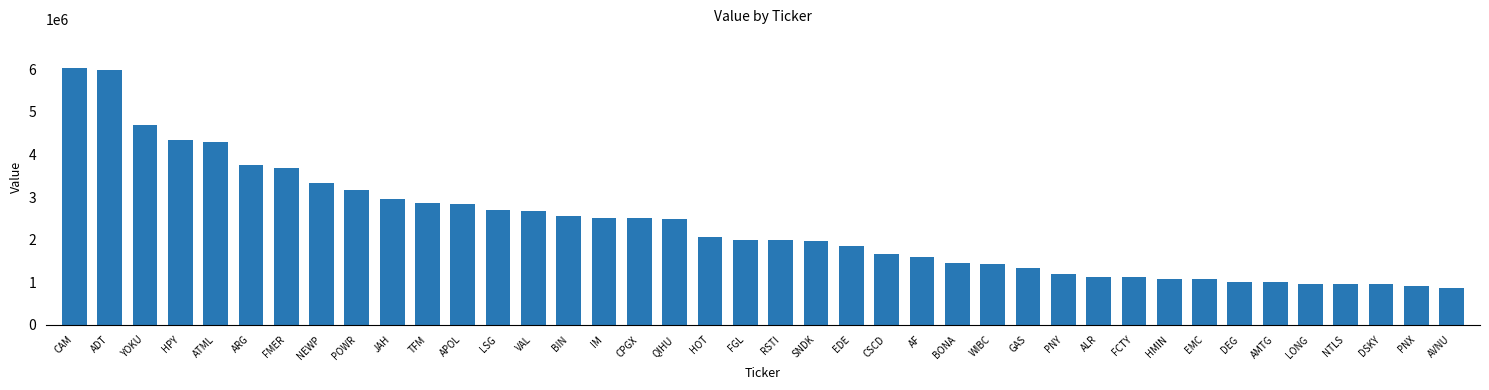

What is the minimum value shown in the chart?

862000